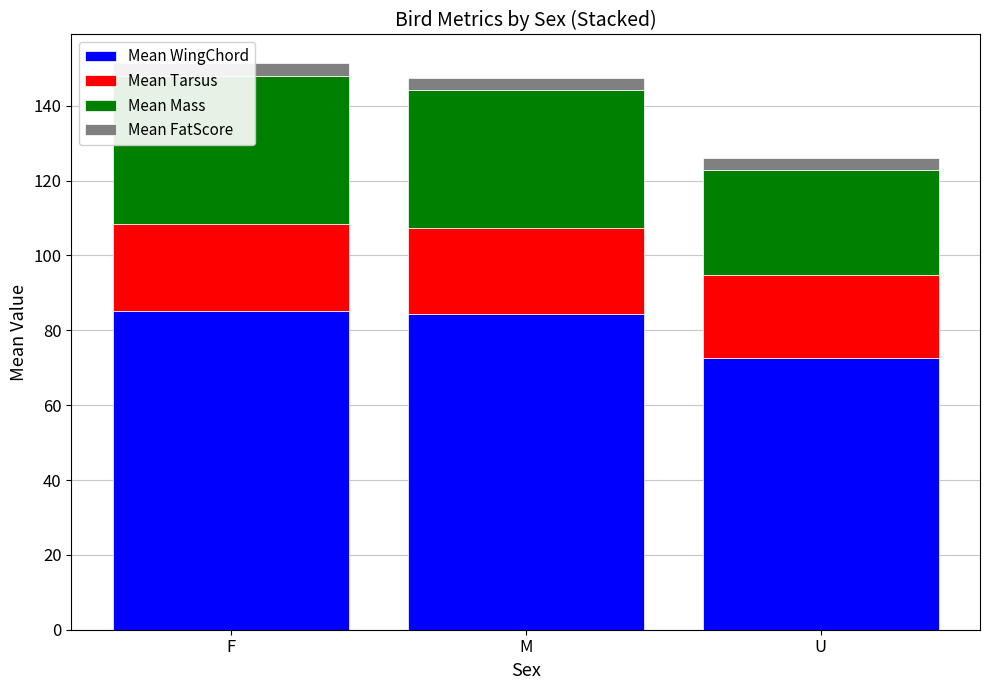

What is the label of the 3rd bar from the left?

U